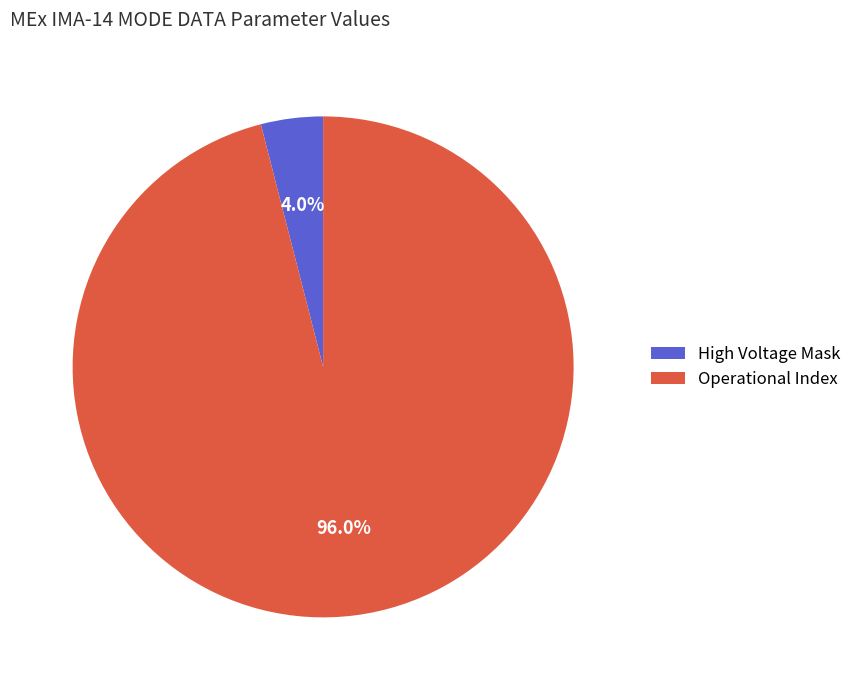

Is there a majority slice in this chart?

Yes